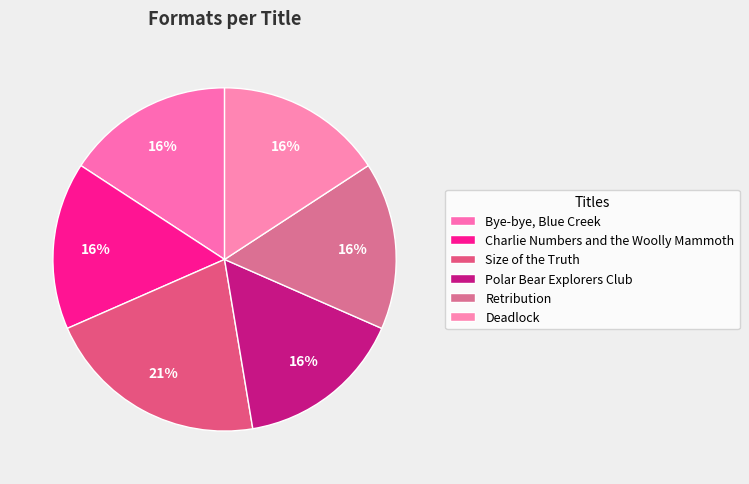

What percentage is the Deadlock slice, to the nearest percent?

16%